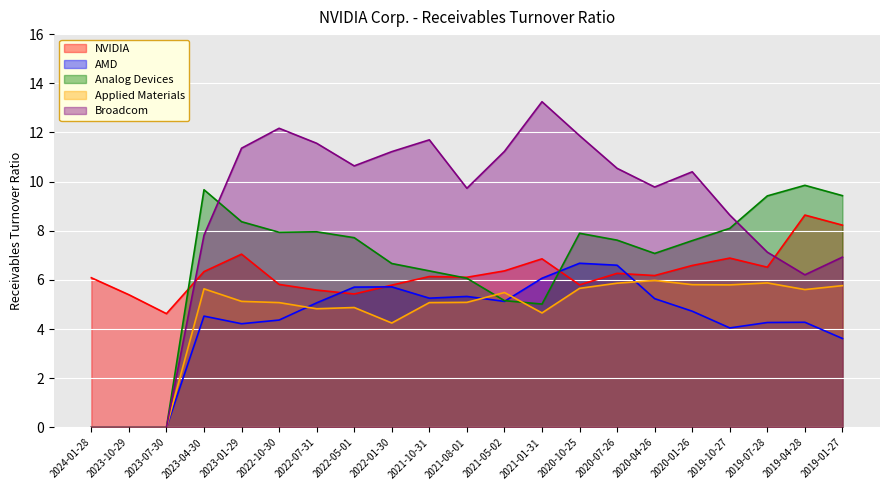

Between 2020-10-25 and 2020-01-26, which series saw the biggest shift?

AMD